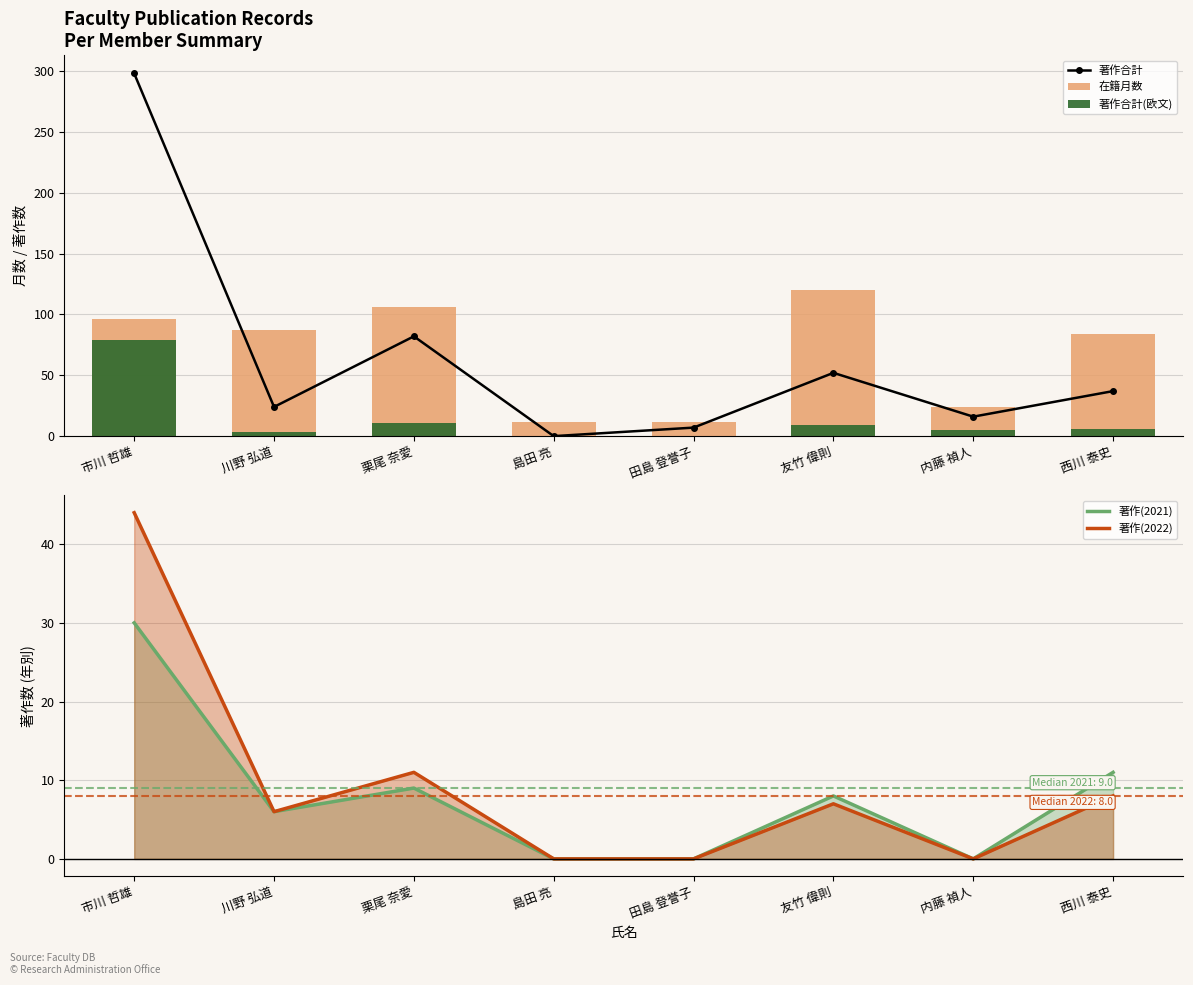

Rank the series at 川野 弘道 from lowest to highest value.

著作合計(欧文), 著作(2021), 著作(2022), 著作合計, 在籍月数